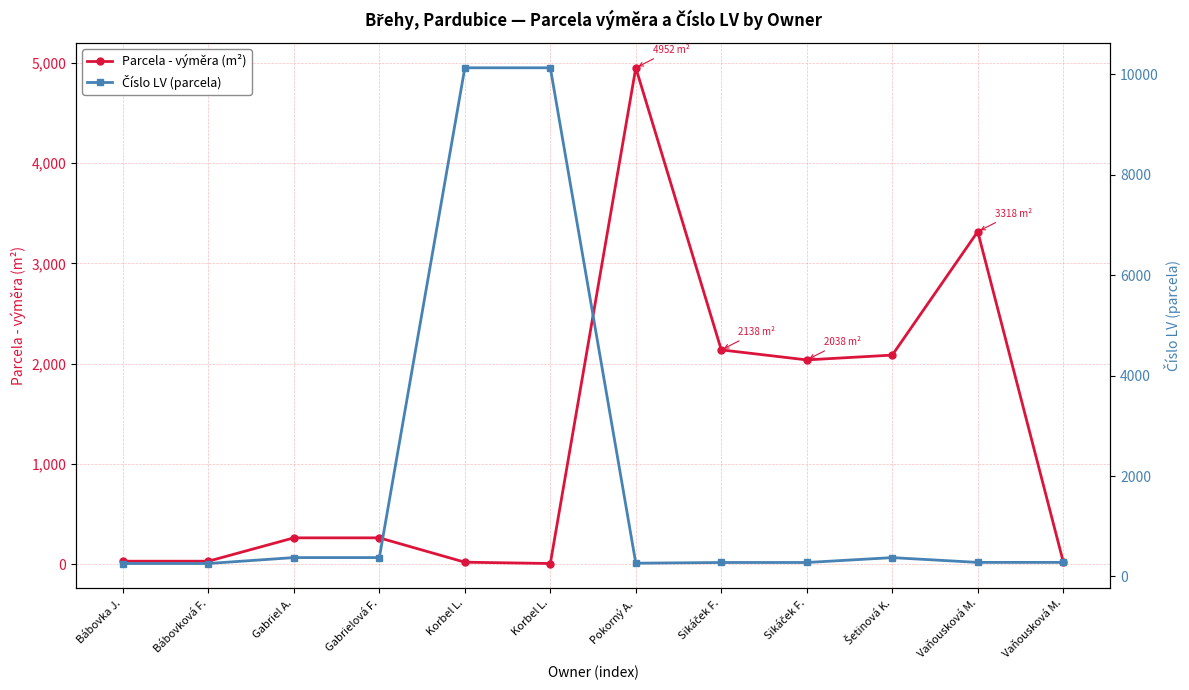

Where does the Parcela - výměra (m²) series first go above 263?

Pokorný A.